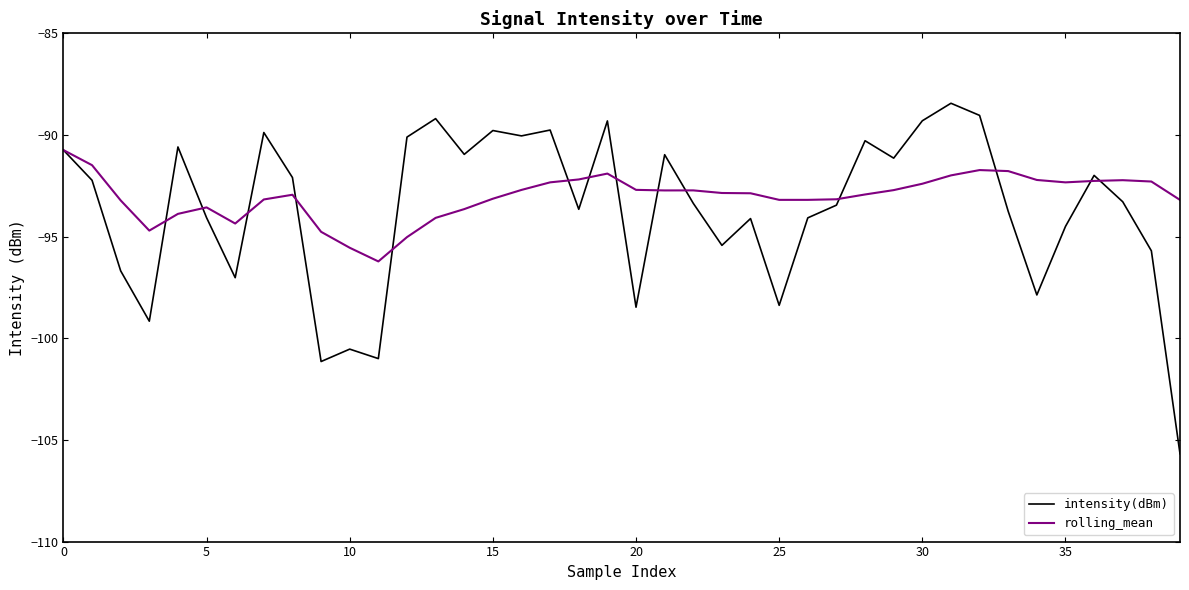

What is the greatest value displayed?

-88.4